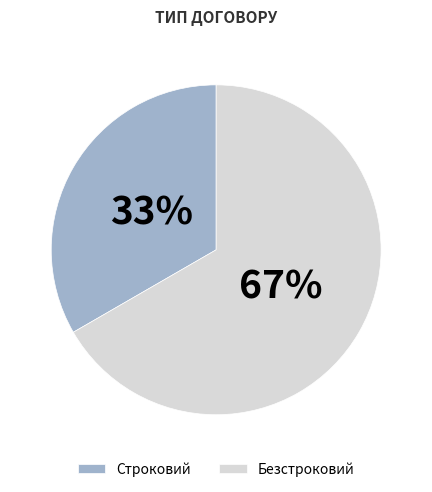

The Безстроковий slice represents 80% of the pie. True or false?

False